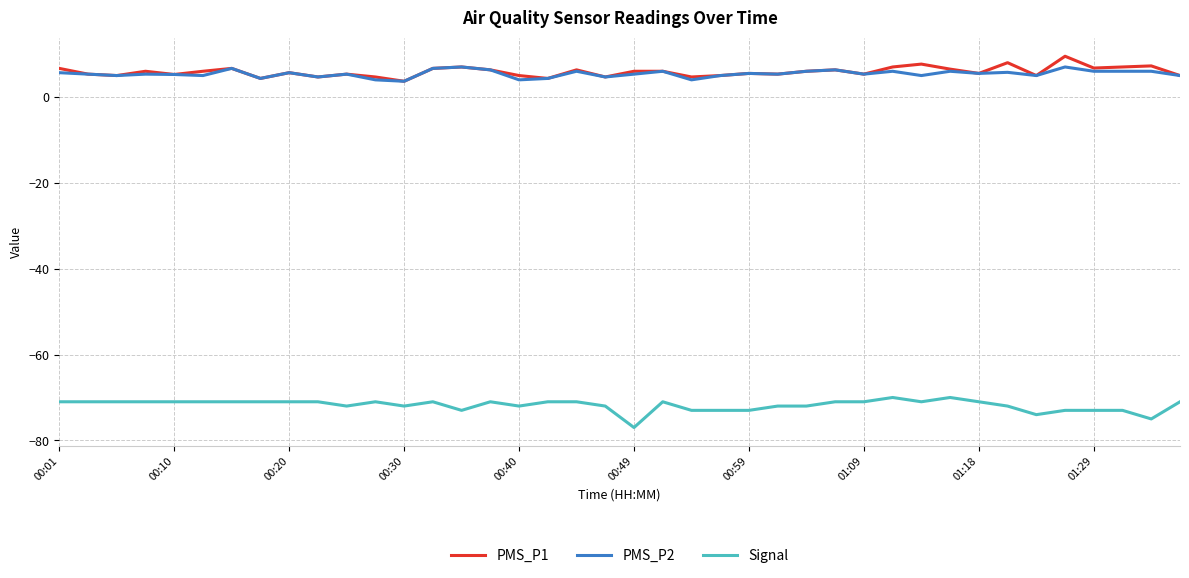

What is the minimum value for PMS_P1?

3.7